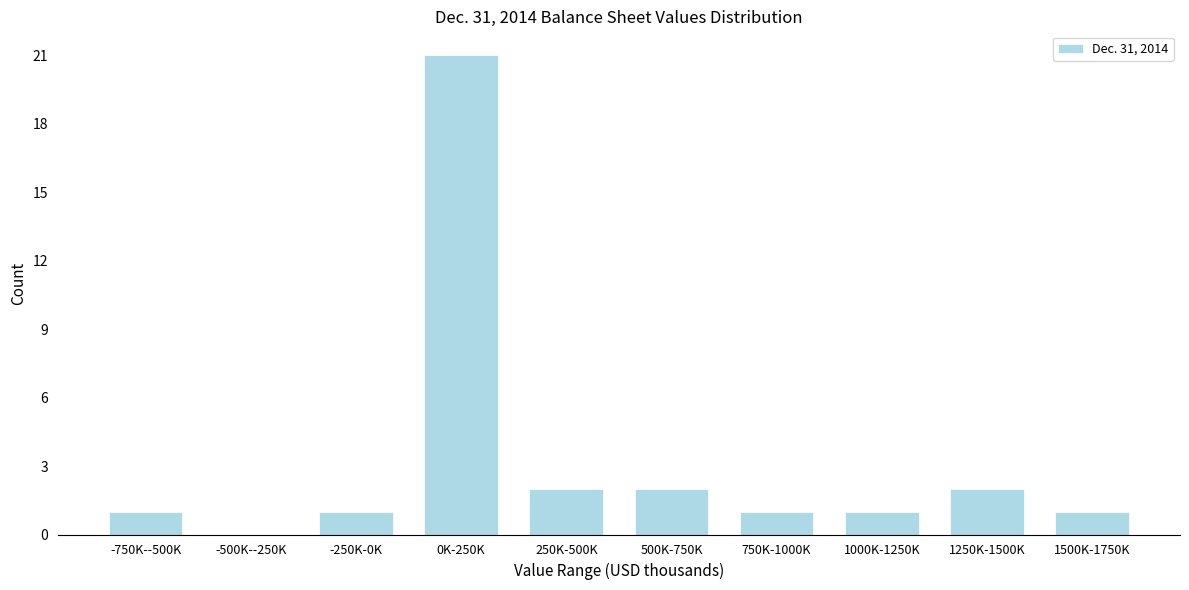

Reading left to right, transcribe all the data shown in this chart.

-750K--500K=1	-500K--250K=0	-250K-0K=1	0K-250K=21	250K-500K=2	500K-750K=2	750K-1000K=1	1000K-1250K=1	1250K-1500K=2	1500K-1750K=1